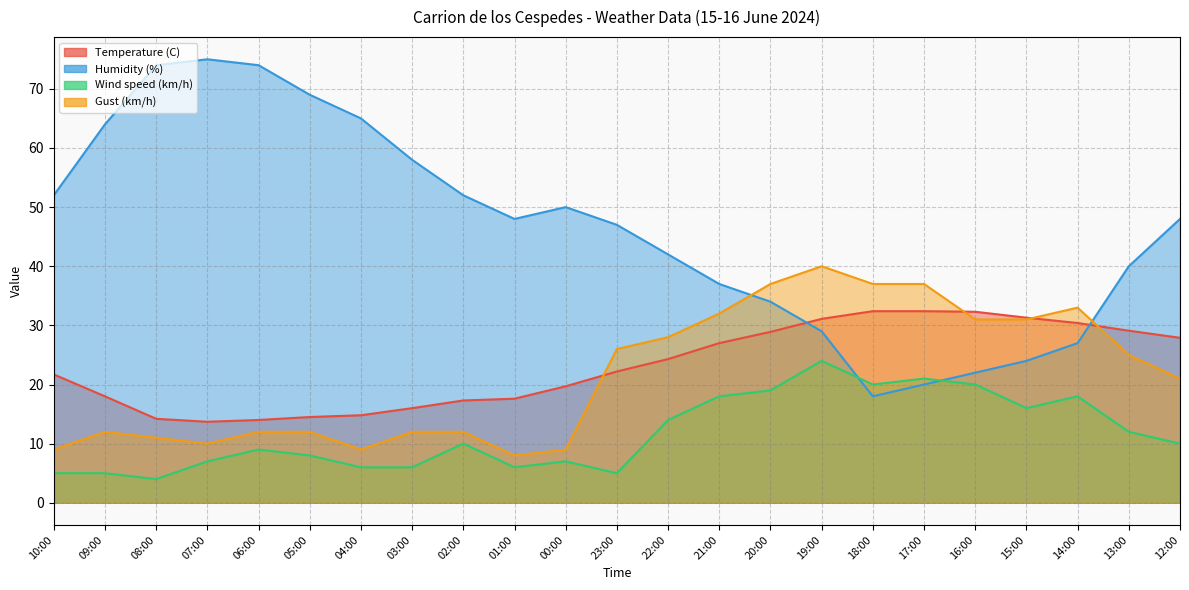

What is the greatest value displayed?

75.0